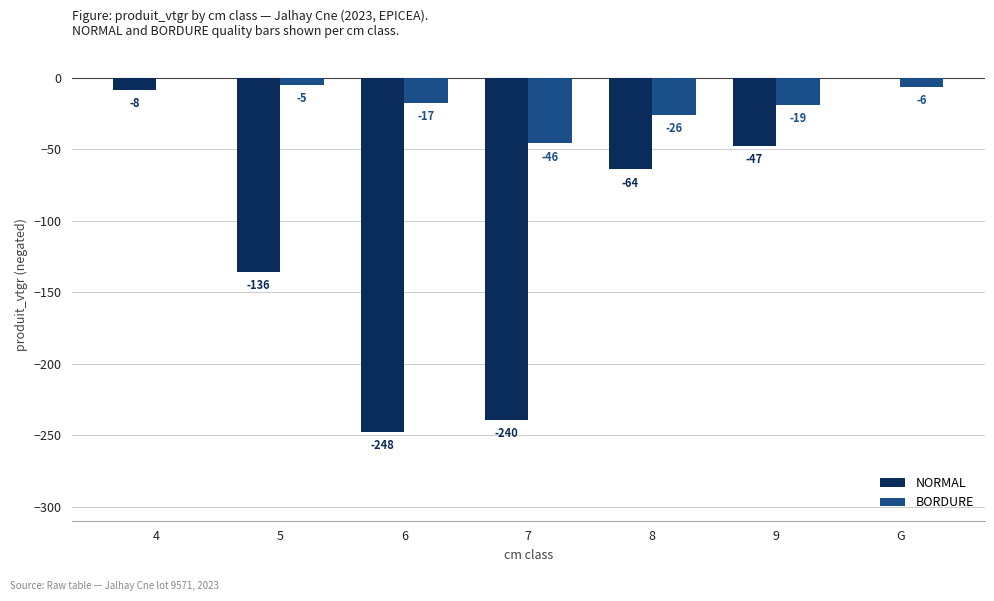

Does the chart contain stacked bars?

No